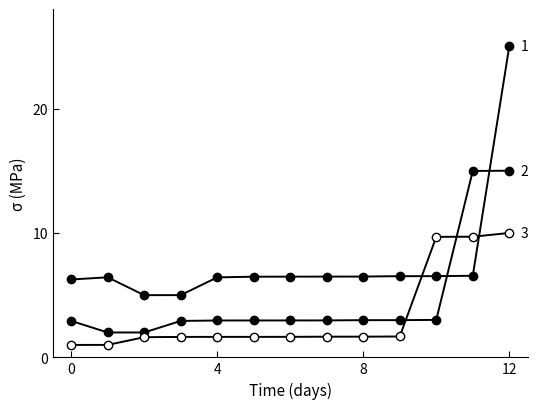

How many lines are shown in the chart?

3